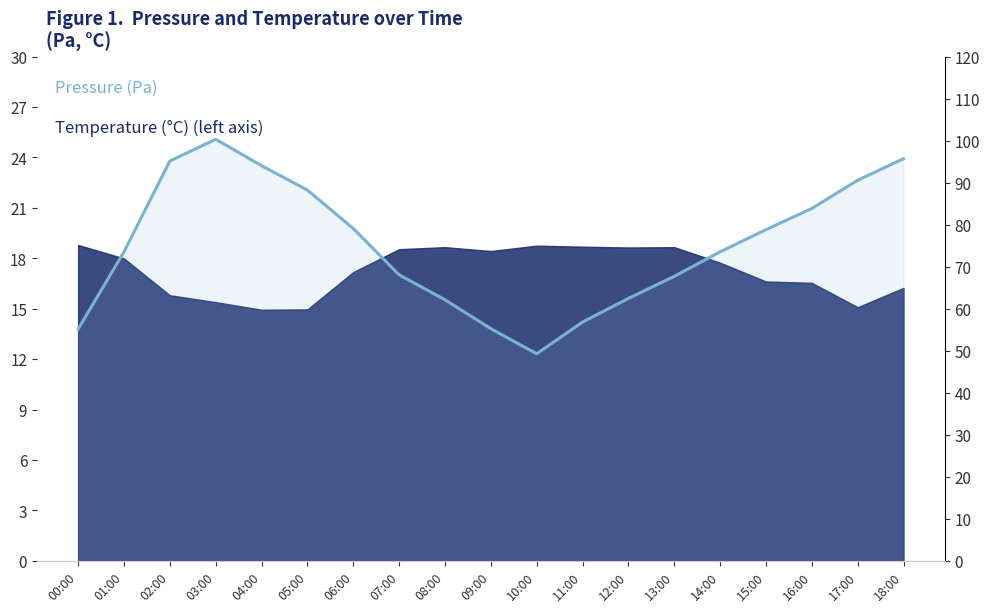

List the labels in order of value, smallest first.

10:00, 00:00, 09:00, 11:00, 08:00, 12:00, 13:00, 07:00, 01:00, 14:00, 15:00, 06:00, 16:00, 05:00, 17:00, 04:00, 02:00, 18:00, 03:00